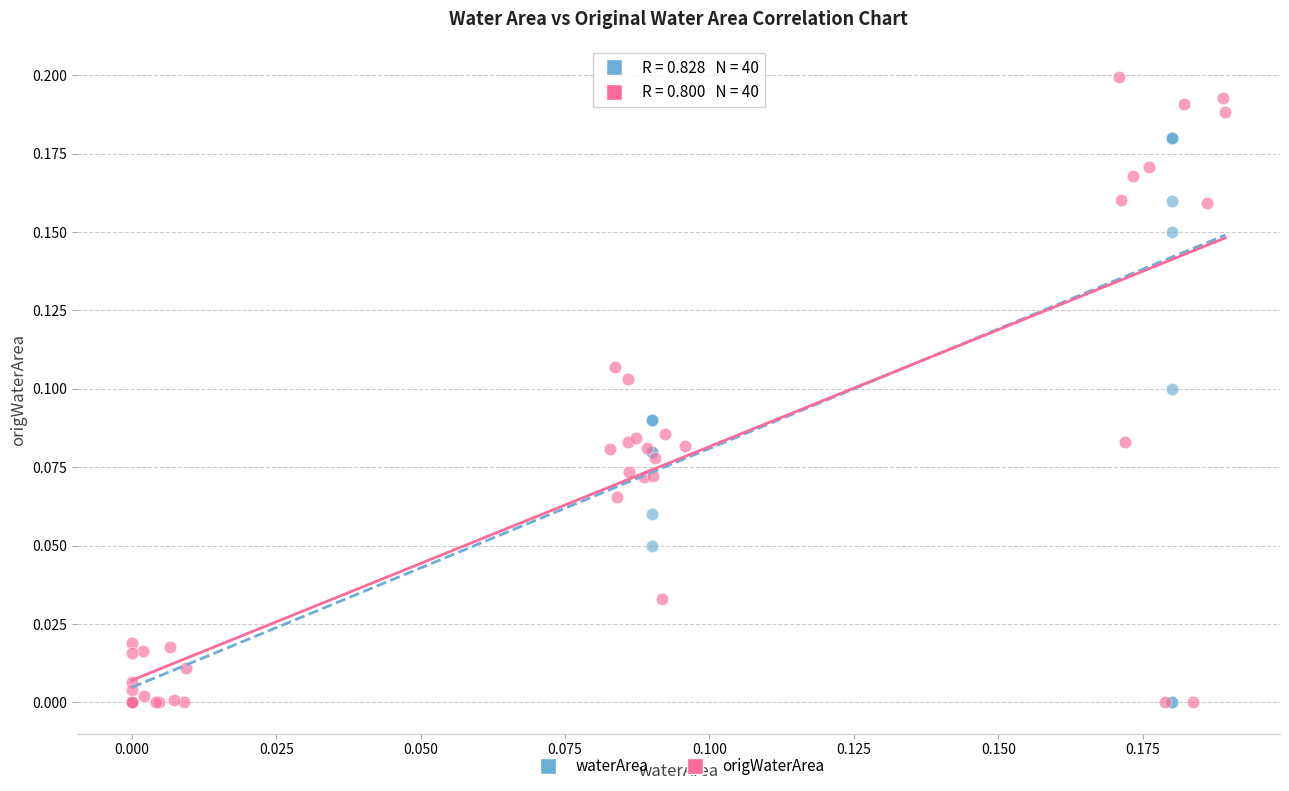

Which series reaches the maximum Y coordinate?

origWaterArea